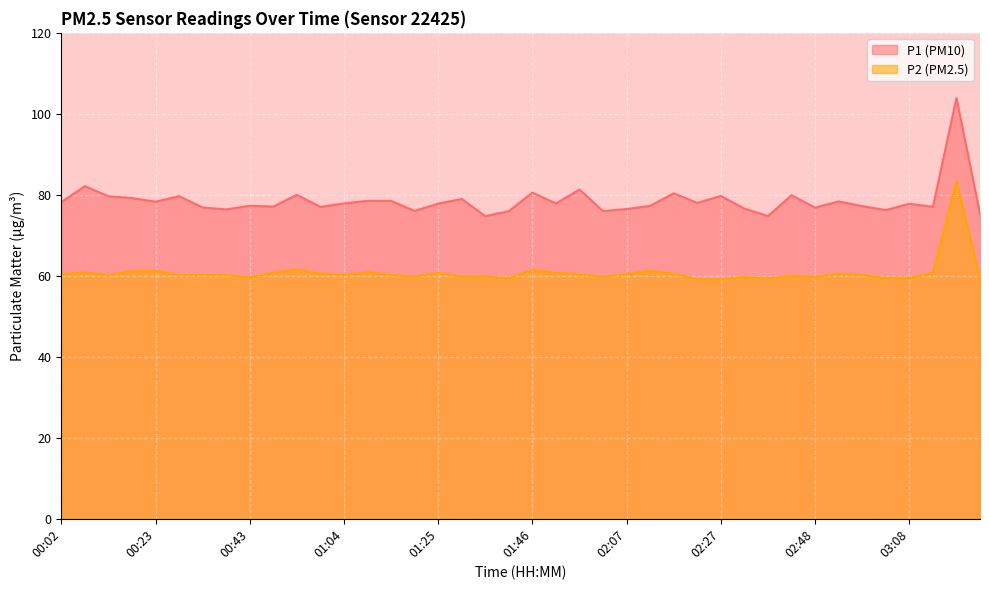

Reading left to right, what are all the values shown in this chart?

P1: 00:02=78.2	00:08=82.2	00:13=79.7	00:18=79.2	00:23=78.3	00:28=79.7	00:33=76.9	00:38=76.4	00:43=77.3	00:49=77.1	00:54=80.0	00:59=77.0	01:04=77.9	01:09=78.5	01:14=78.5	01:19=76.0	01:25=77.8	01:30=79.0	01:36=74.7	01:41=76.0	01:46=80.5	01:51=77.9	01:56=81.3	02:01=76.0	02:07=76.5	02:12=77.3	02:17=80.4	02:22=78.0	02:27=79.7	02:32=76.6	02:37=74.8	02:42=79.9	02:48=76.8	02:53=78.4	02:58=77.2	03:03=76.2	03:08=77.8	03:13=77.0	03:18=103.9	03:23=75.3
P2: 00:02=60.4	00:08=60.8	00:13=60.2	00:18=61.2	00:23=61.2	00:28=60.2	00:33=60.2	00:38=60.2	00:43=59.6	00:49=60.8	00:54=61.5	00:59=60.5	01:04=60.2	01:09=60.9	01:14=60.2	01:19=59.8	01:25=60.7	01:30=59.8	01:36=59.8	01:41=59.5	01:46=61.4	01:51=60.7	01:56=60.3	02:01=59.8	02:07=60.4	02:12=61.3	02:17=60.5	02:22=59.2	02:27=59.1	02:32=59.7	02:37=59.4	02:42=60.0	02:48=59.7	02:53=60.5	02:58=60.2	03:03=59.5	03:08=59.5	03:13=60.7	03:18=83.4	03:23=59.3